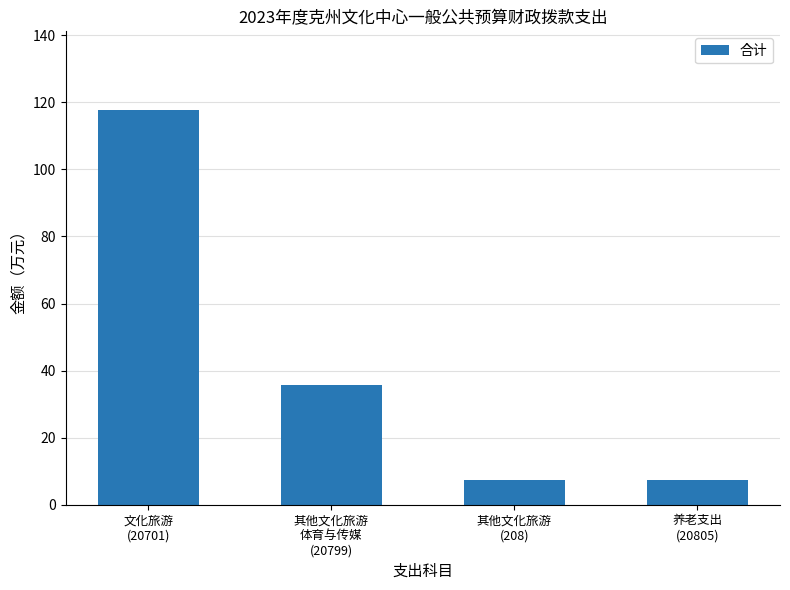

What is the sum of all values?

167.8